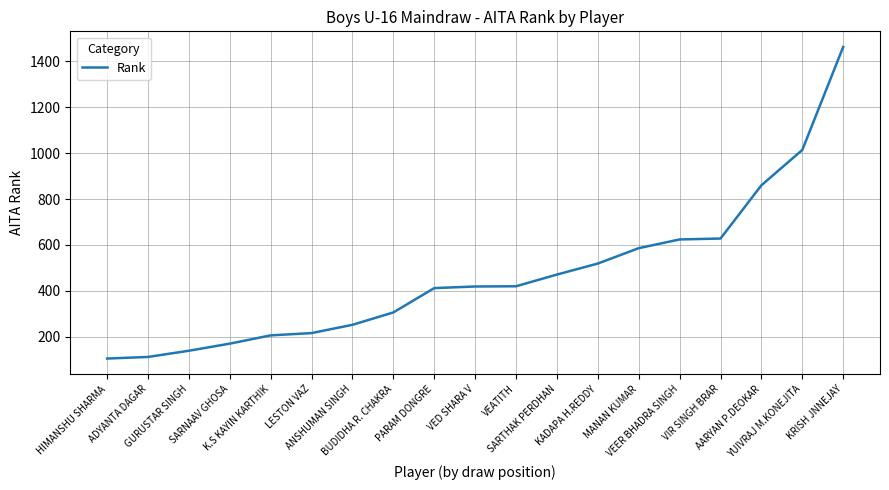

Does the chart display data point markers on the line(s)?

No